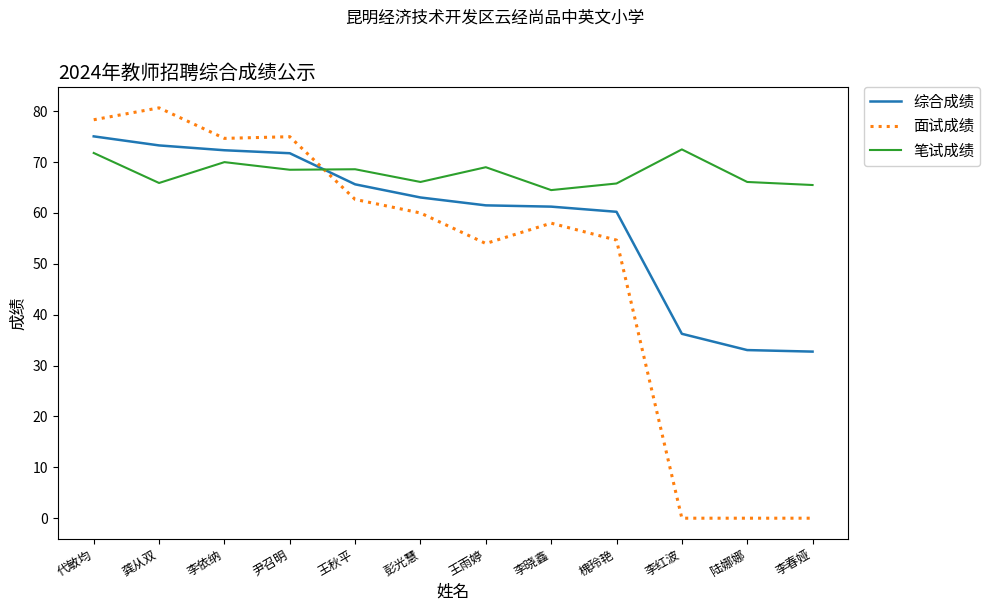

Is the value of 综合成绩 at 王秋平 greater than the value of 面试成绩 at 槐玲艳?

Yes